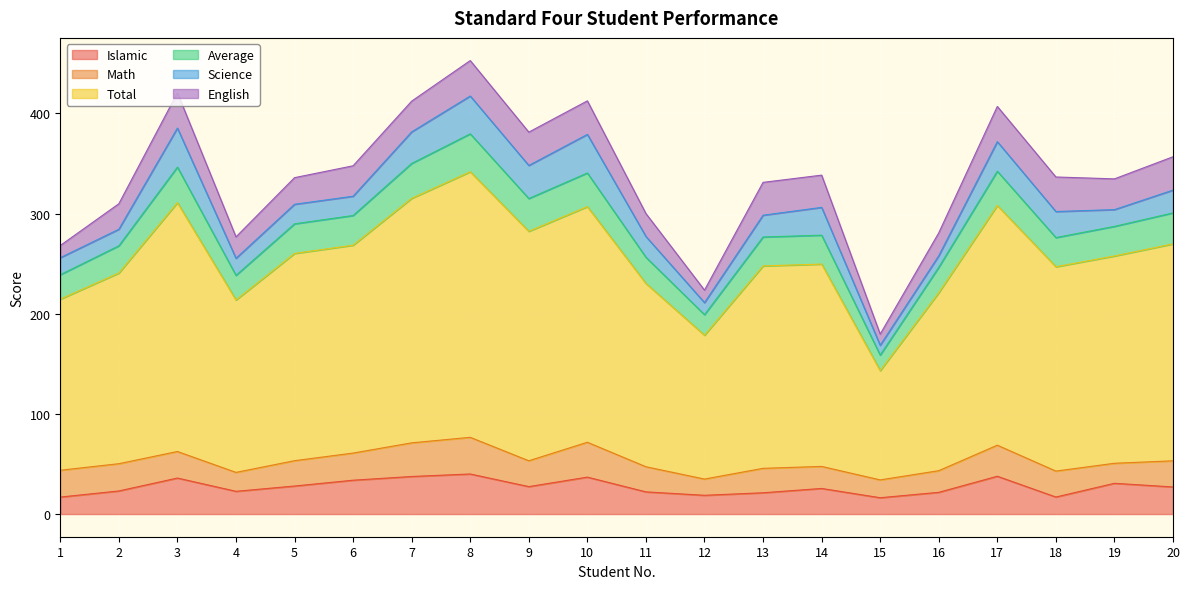

What is the minimum value for Islamic?

16.3